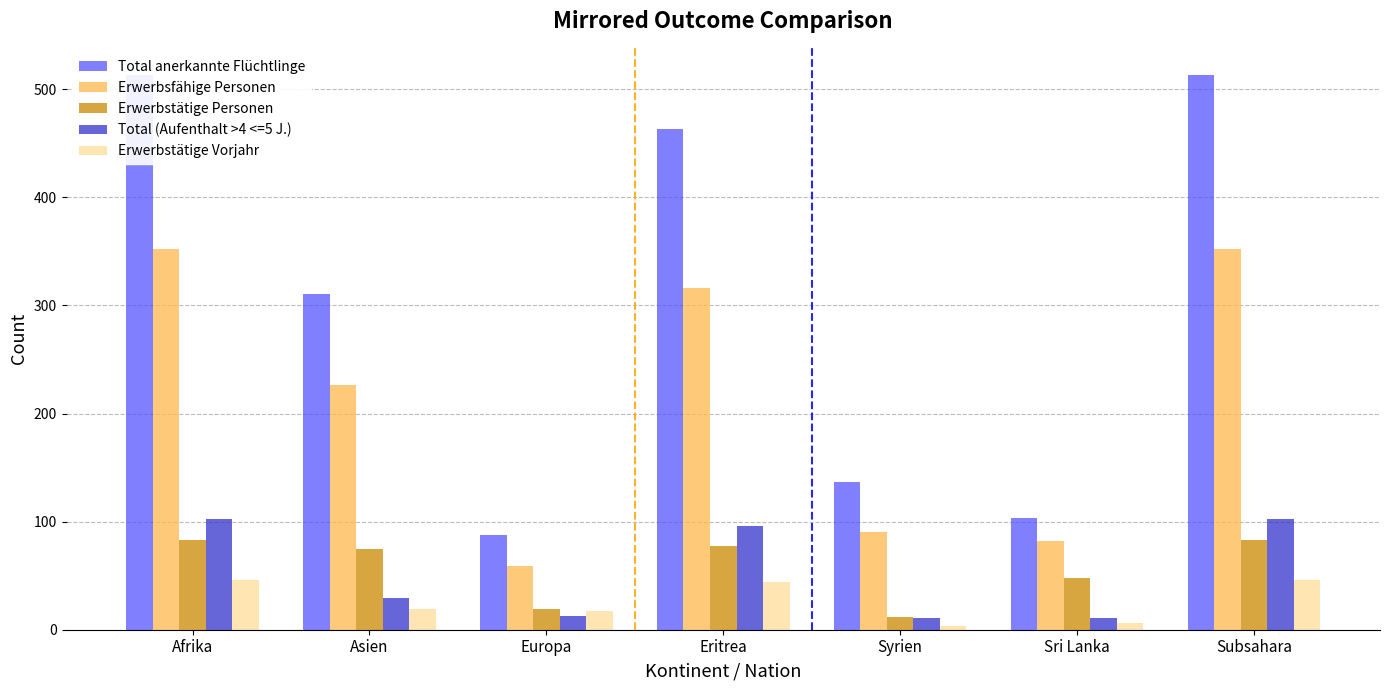

At Europa, list the series in order from smallest to largest.

Total (Aufenthalt >4 <=5 J.), Erwerbstätige Vorjahr, Erwerbstätige Personen, Erwerbsfähige Personen, Total anerkannte Flüchtlinge